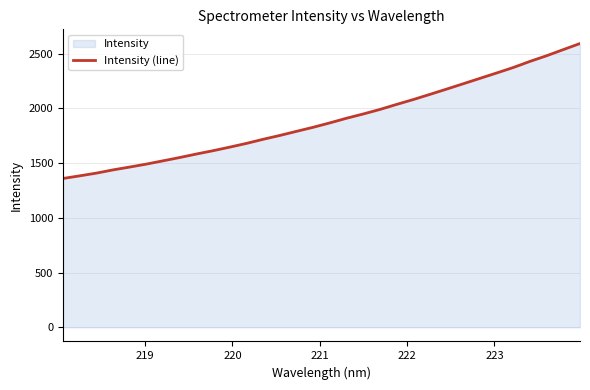

What is the greatest value displayed?

2593.2